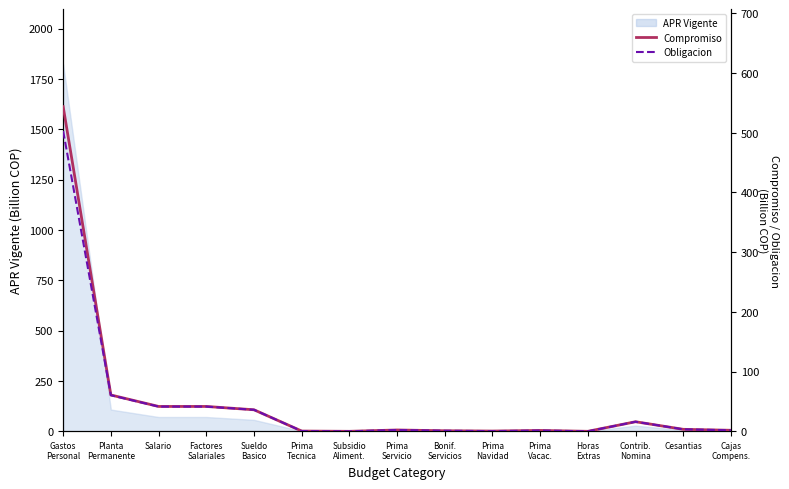

How many data points in Compromiso are less than 2?

7